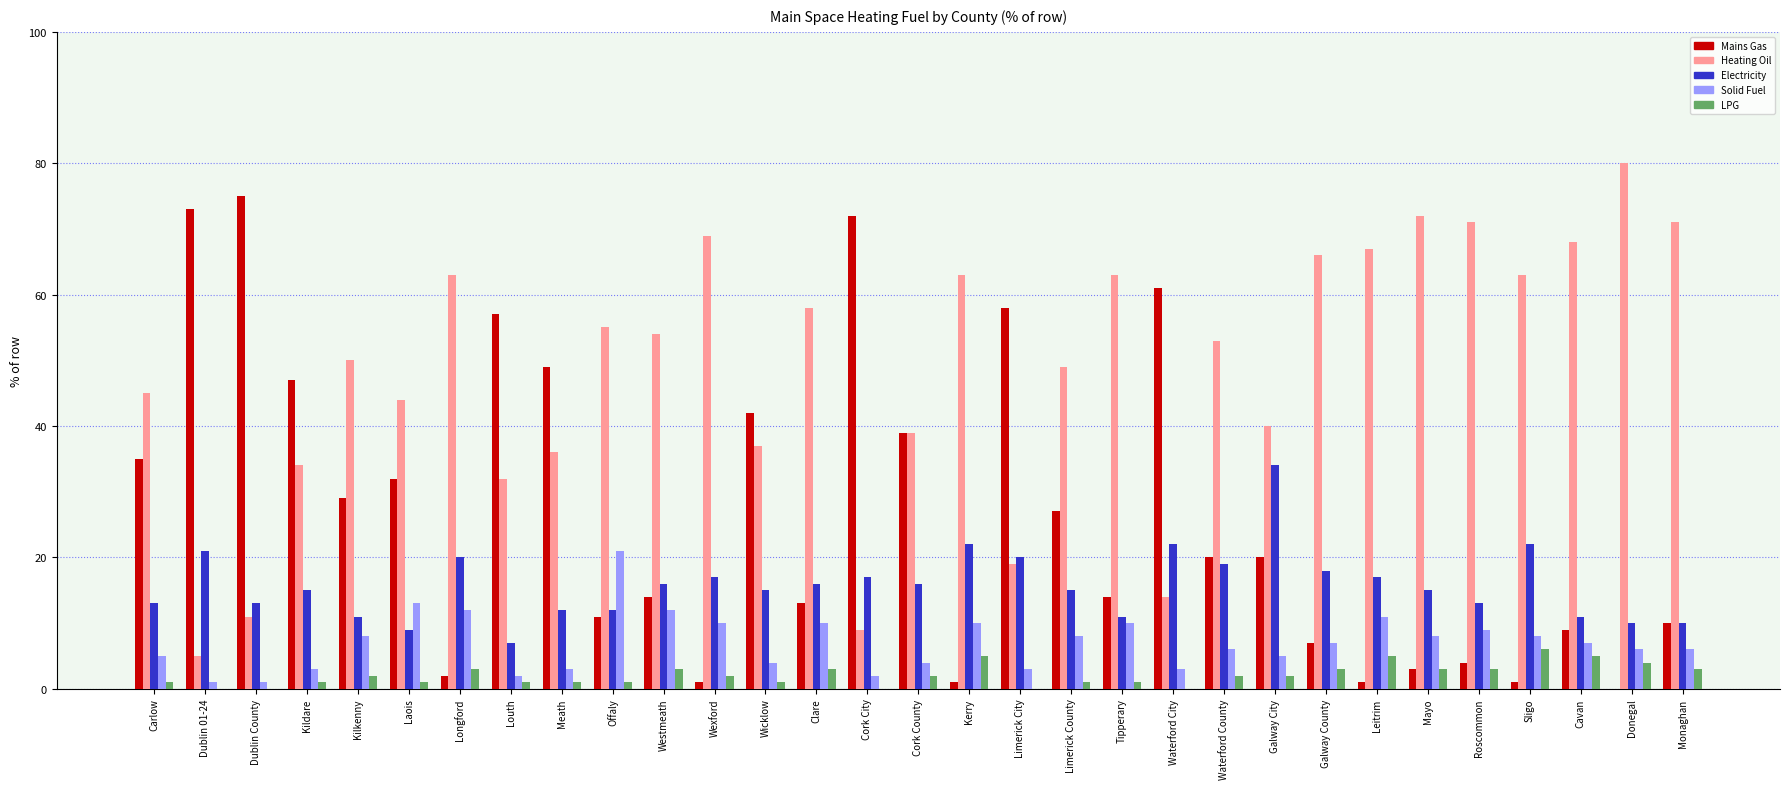

Is the value of LPG at Galway County greater than the value of Electricity at Galway County?

No